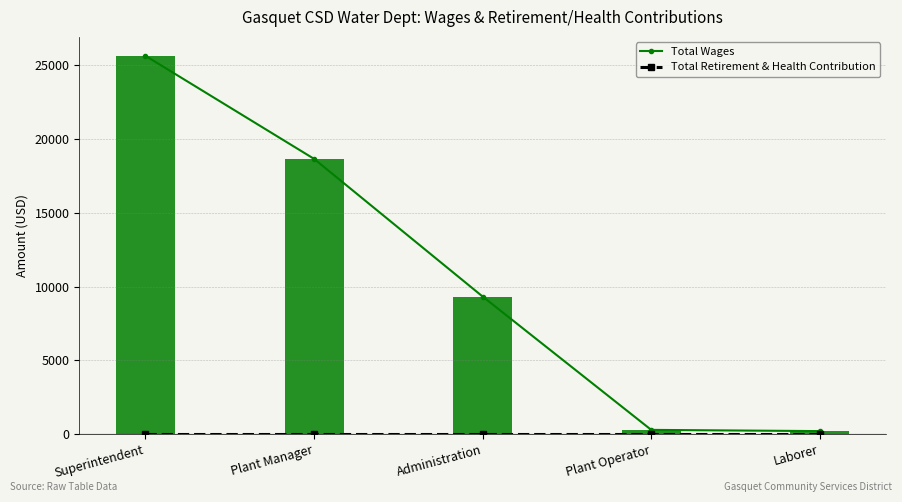

Where is Total Wages nearest to the value 12924?

Administration